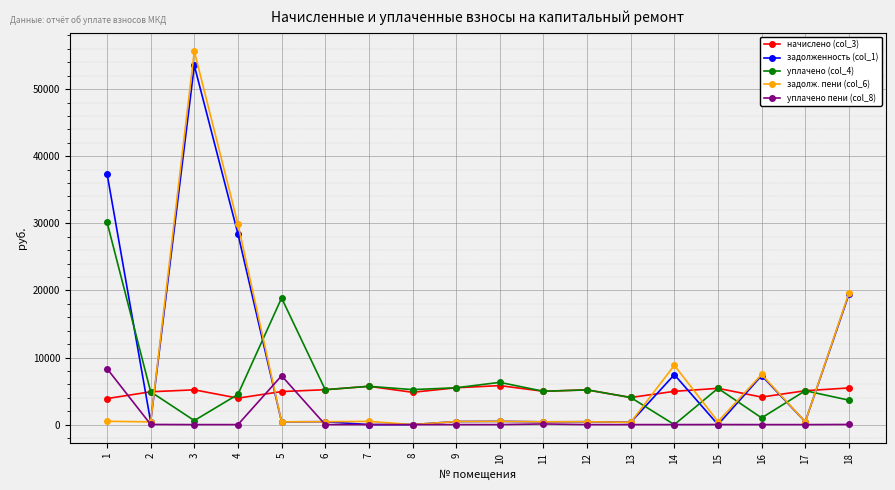

True or false: начислено (col_3) has more than 1 interior local peaks.

True